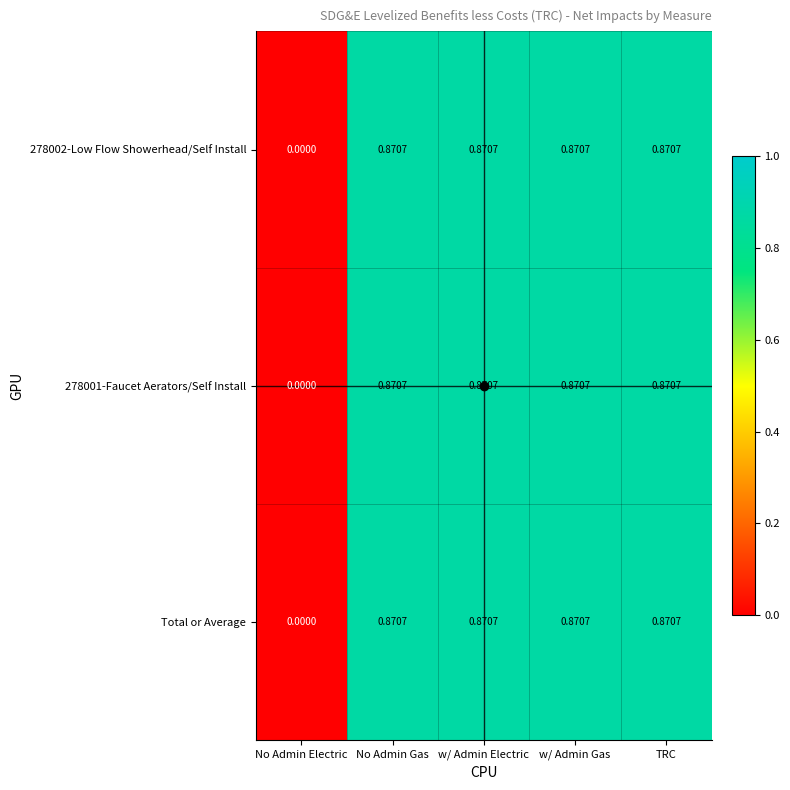

How many data points in 278001-Faucet Aerators/Self Install are above 0?

4